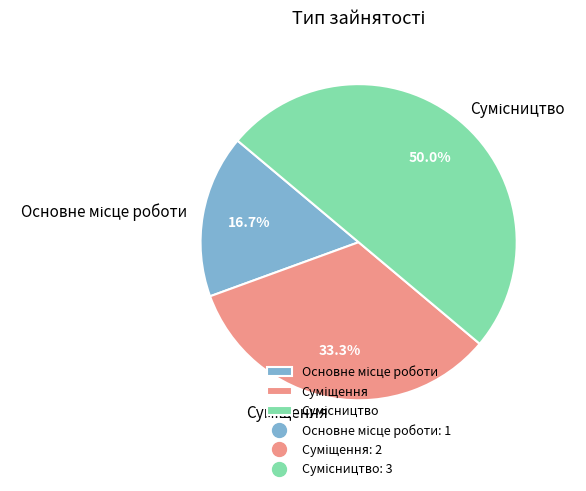

To the nearest percent, what portion does Сумісництво represent?

50%